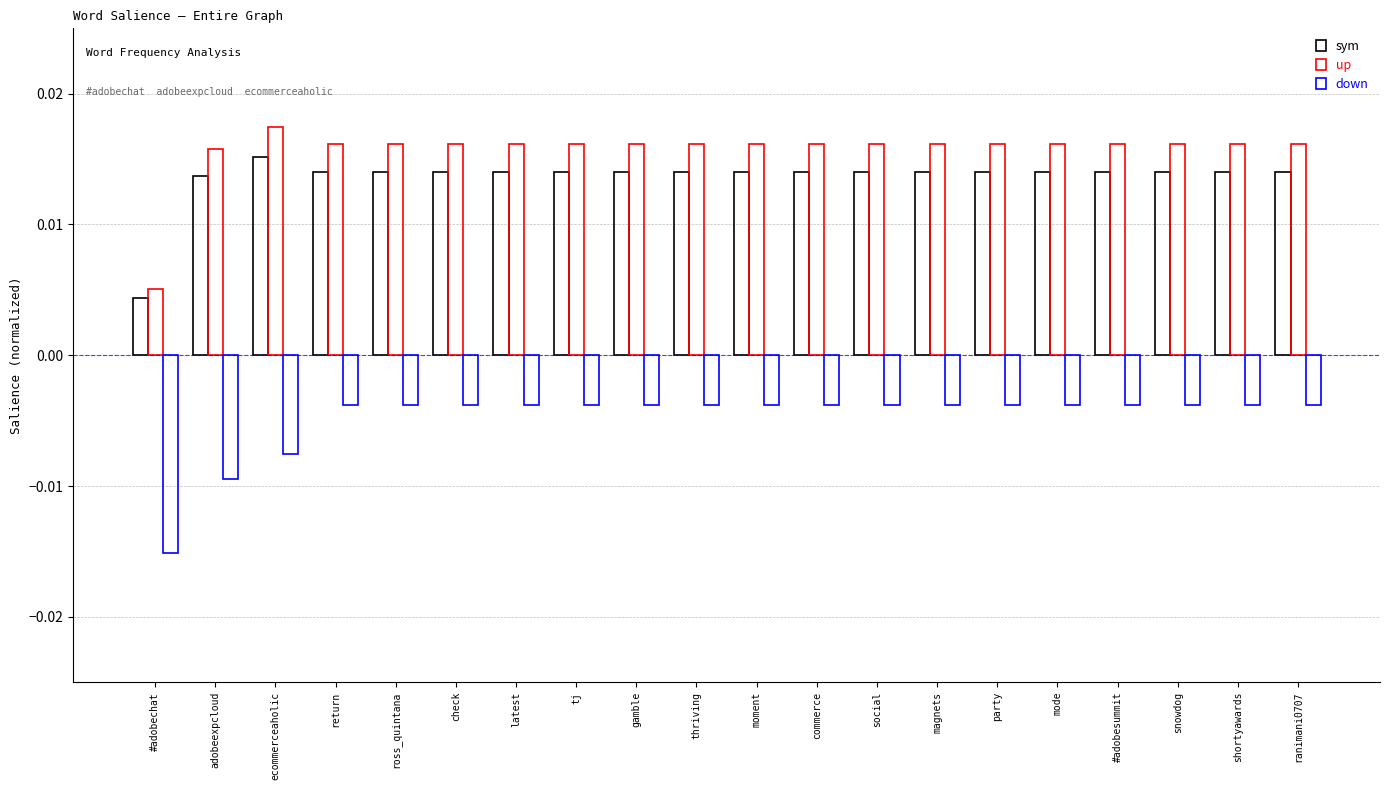

At which label is up closest to 0?

#adobechat